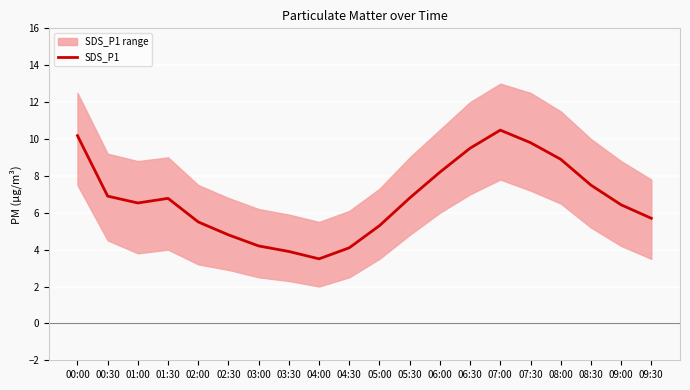

What position from the right is 04:30?

11